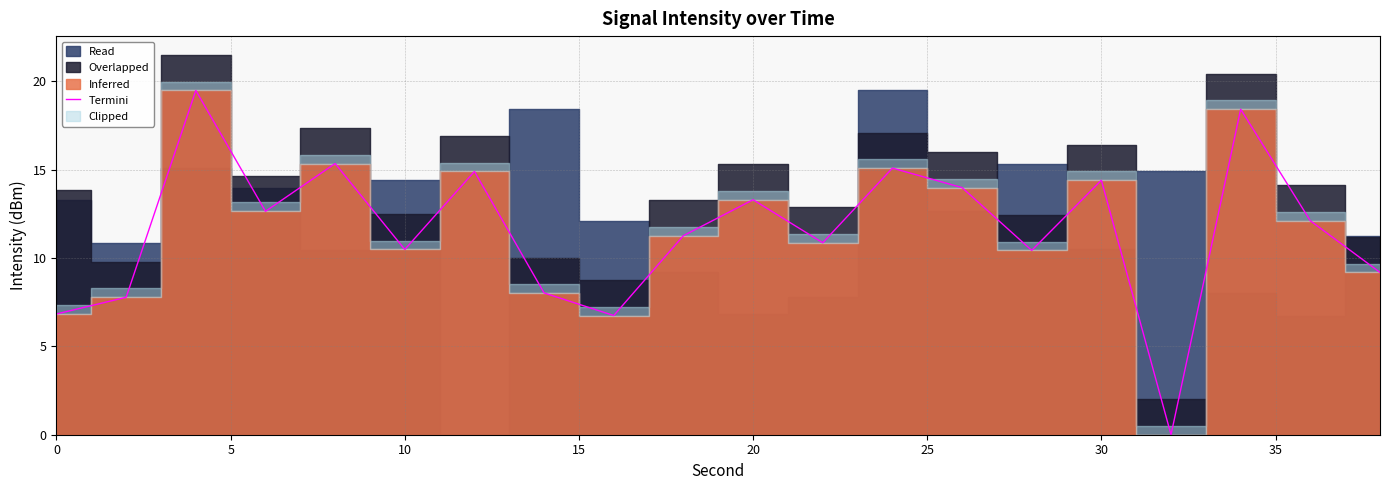

How many data points are above 12?

10